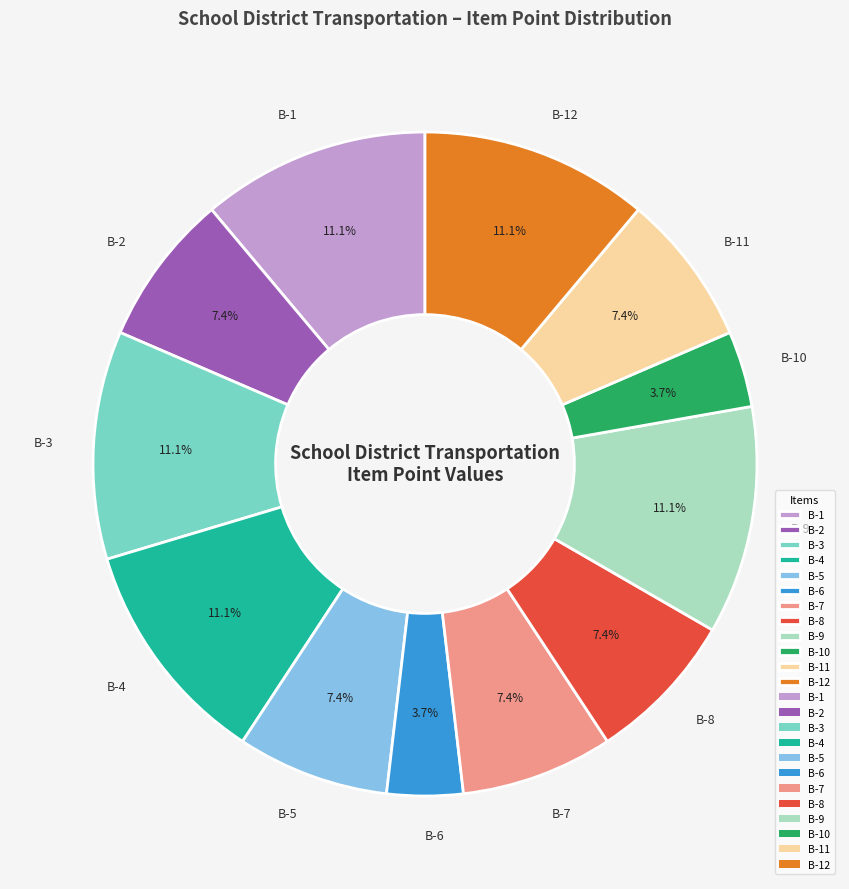

To the nearest percent, what is the average slice percentage?

8%